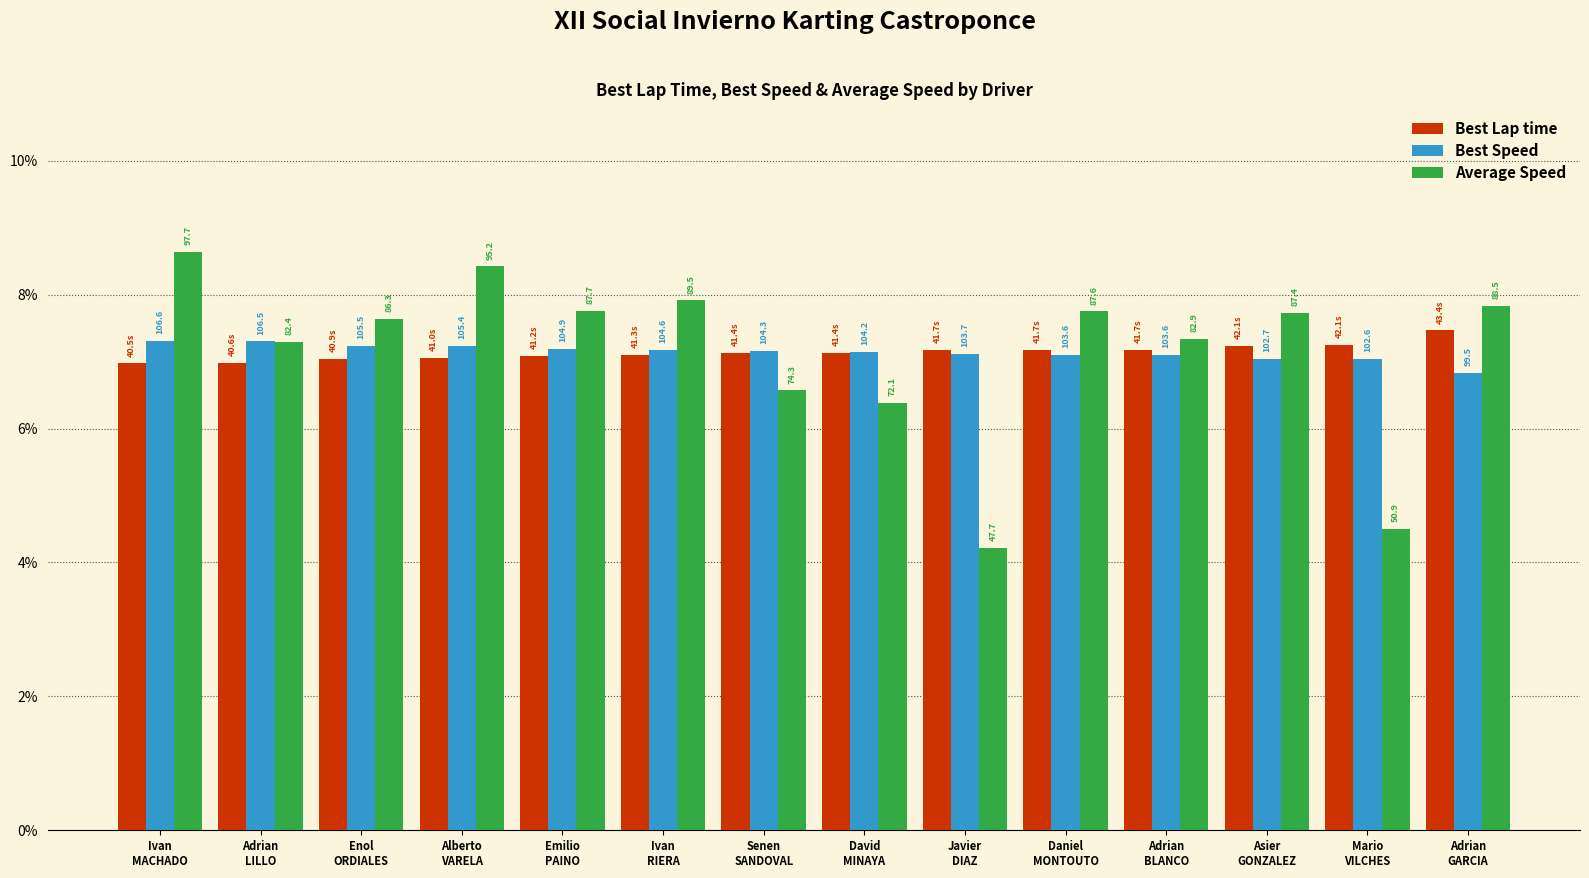

What are all the series names shown in the legend?

Best Lap time, Best Speed, Average Speed